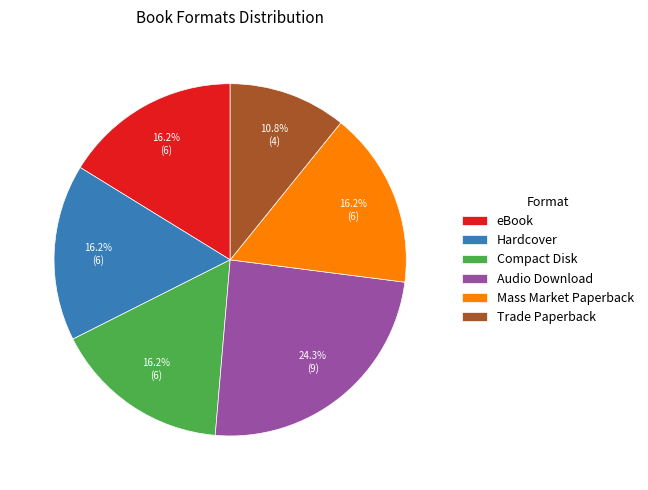

Which category has the biggest portion of the pie?

Audio Download